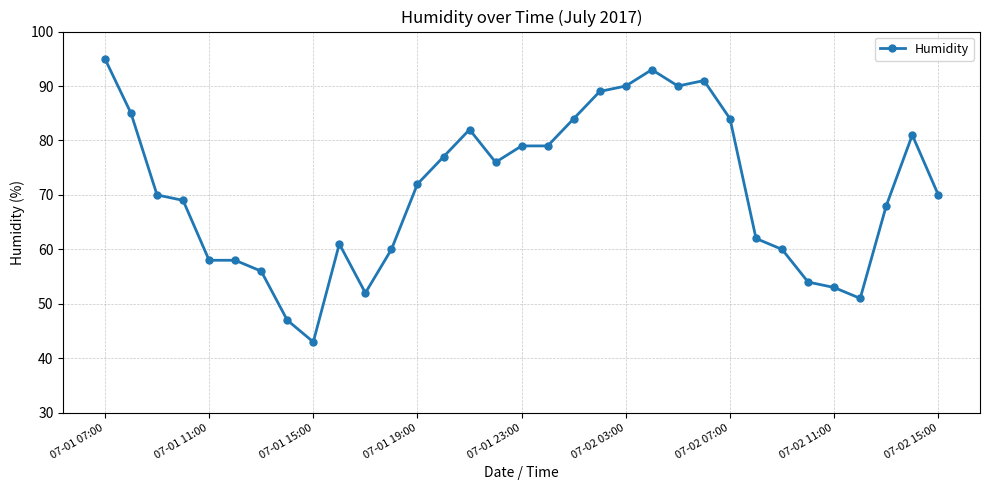

What is the average value?

71